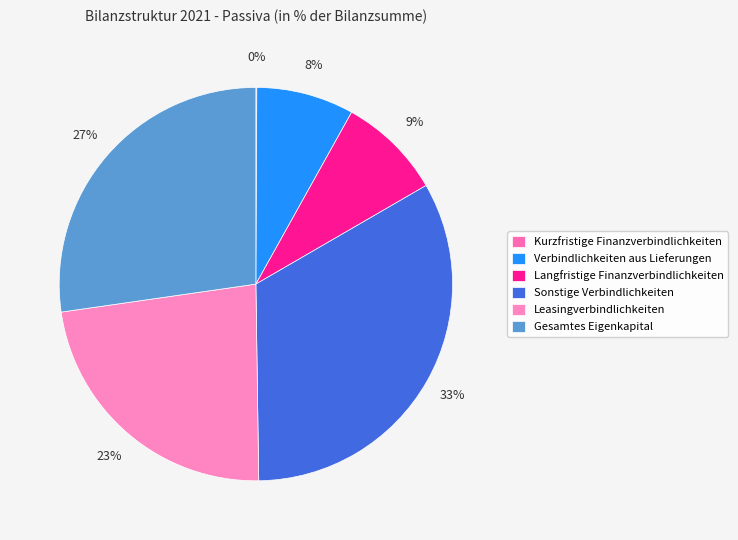

To the nearest percent, what is the difference between the largest and smallest slice percentages?

33%